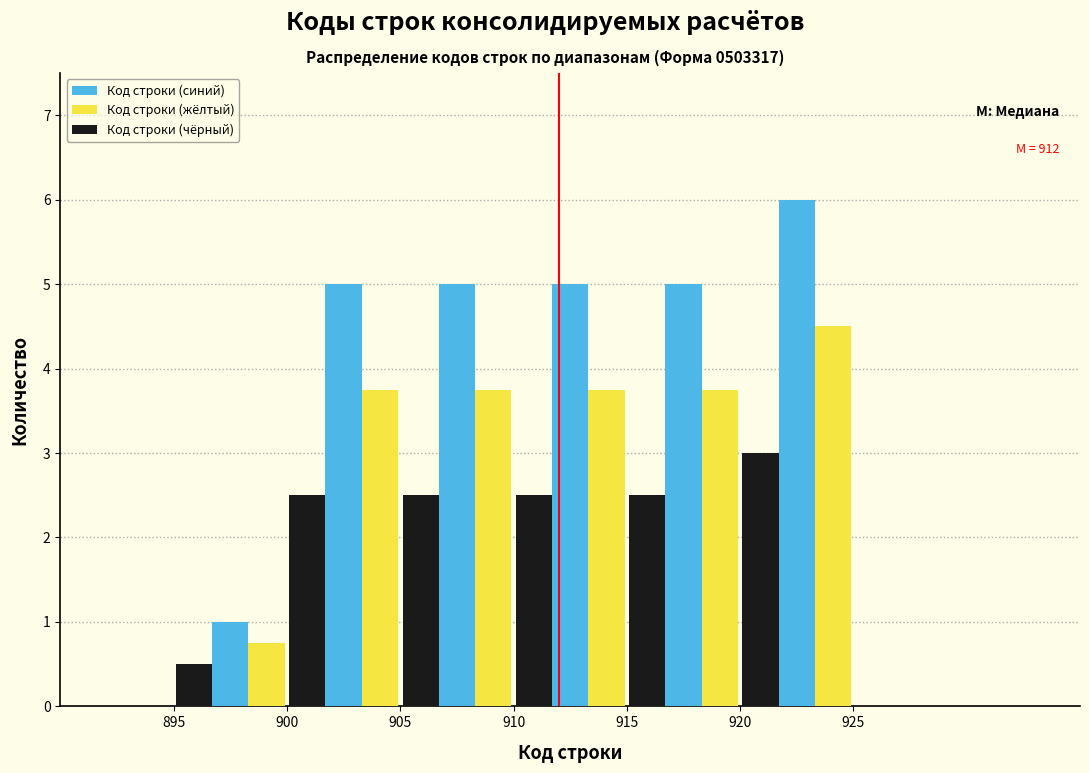

In the Код строки (жёлтый) series, which range on the x-axis has the tallest bar?

920 to 925